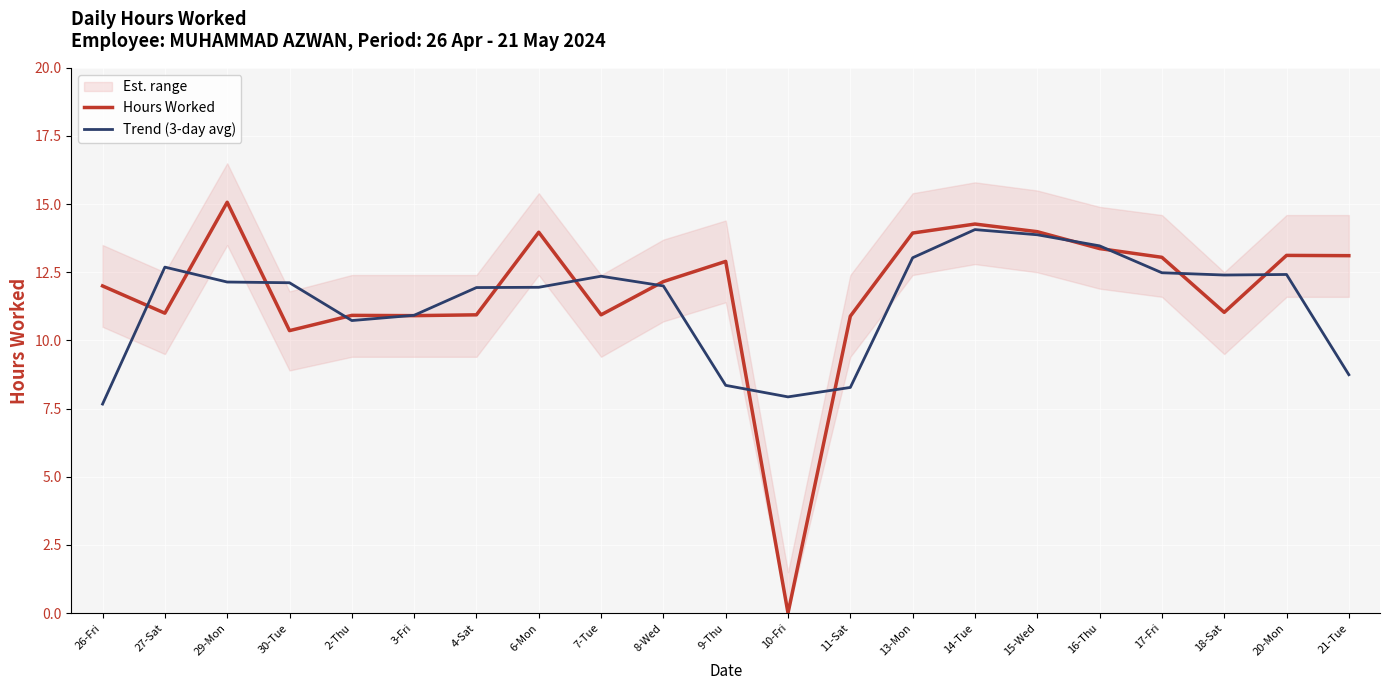

How many lines are shown in the chart?

2